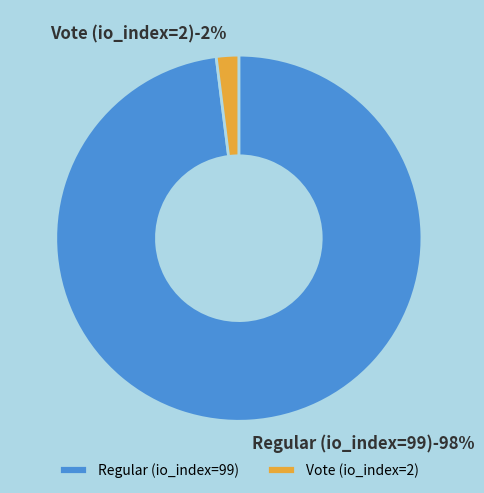

Which category has the smallest portion of the pie?

Vote (io_index=2)